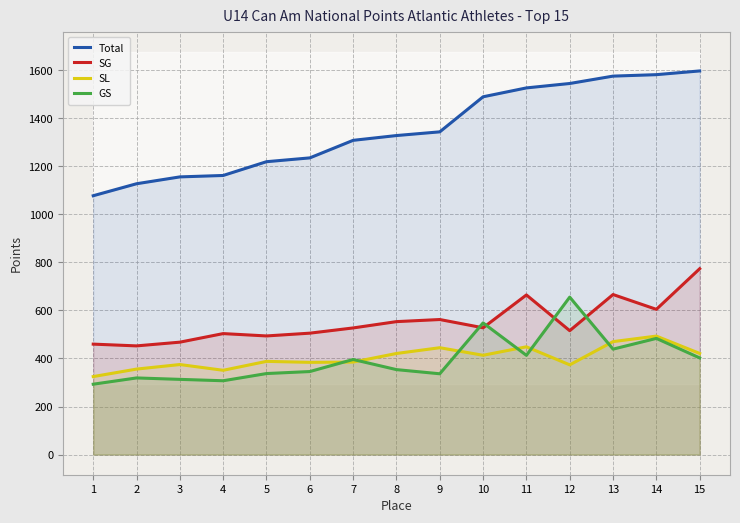

Between 3 and 11, which series saw the biggest shift?

Total